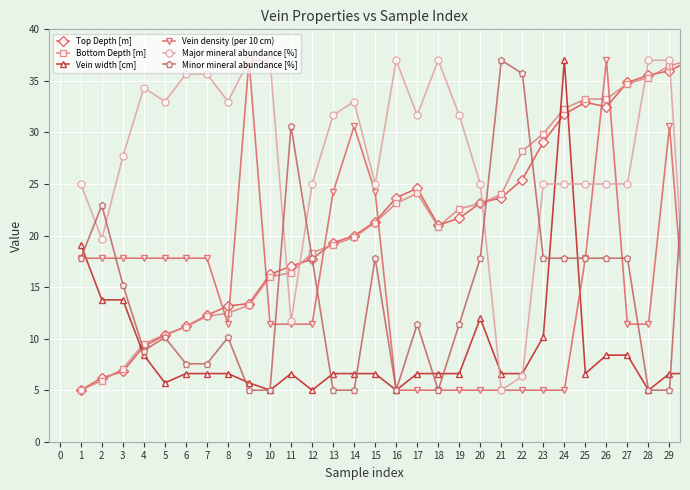

True or false: Vein density (per 10 cm) has more than 0 interior local peaks.

True